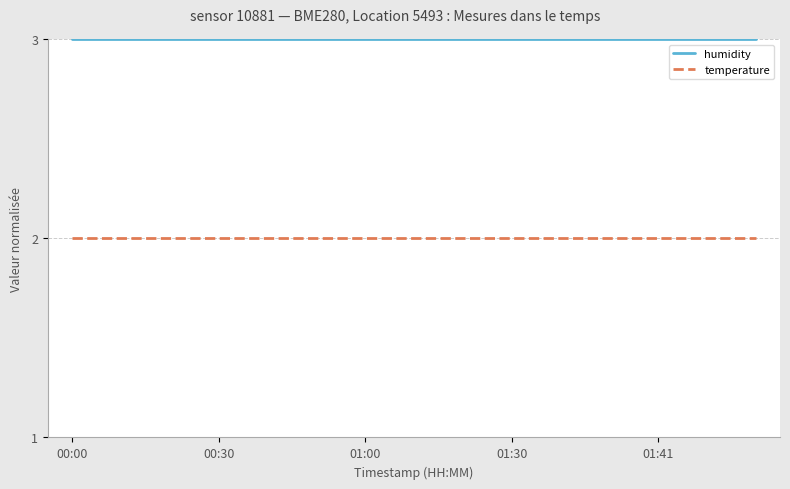

Which series has the largest total across all categories?

humidity